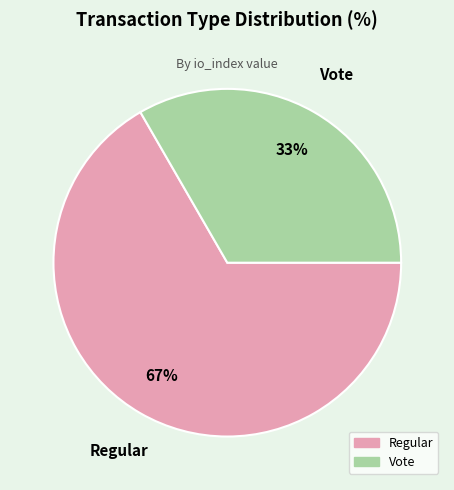

To the nearest percent, what is the combined percentage of Vote and Regular?

100%